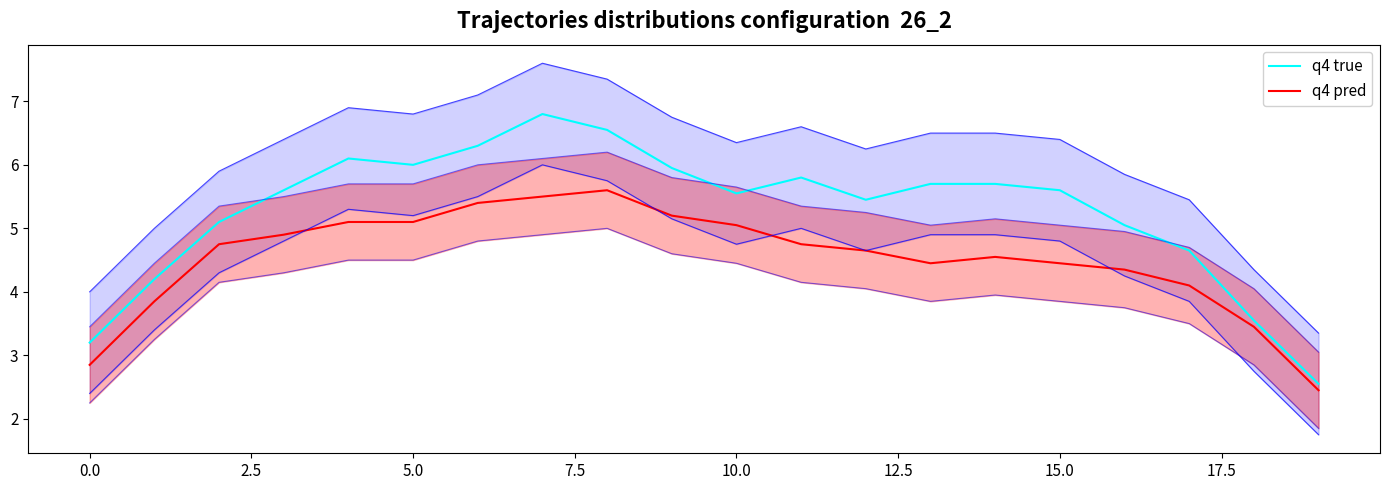

What value does the q4 pred series have at 19?

2.5